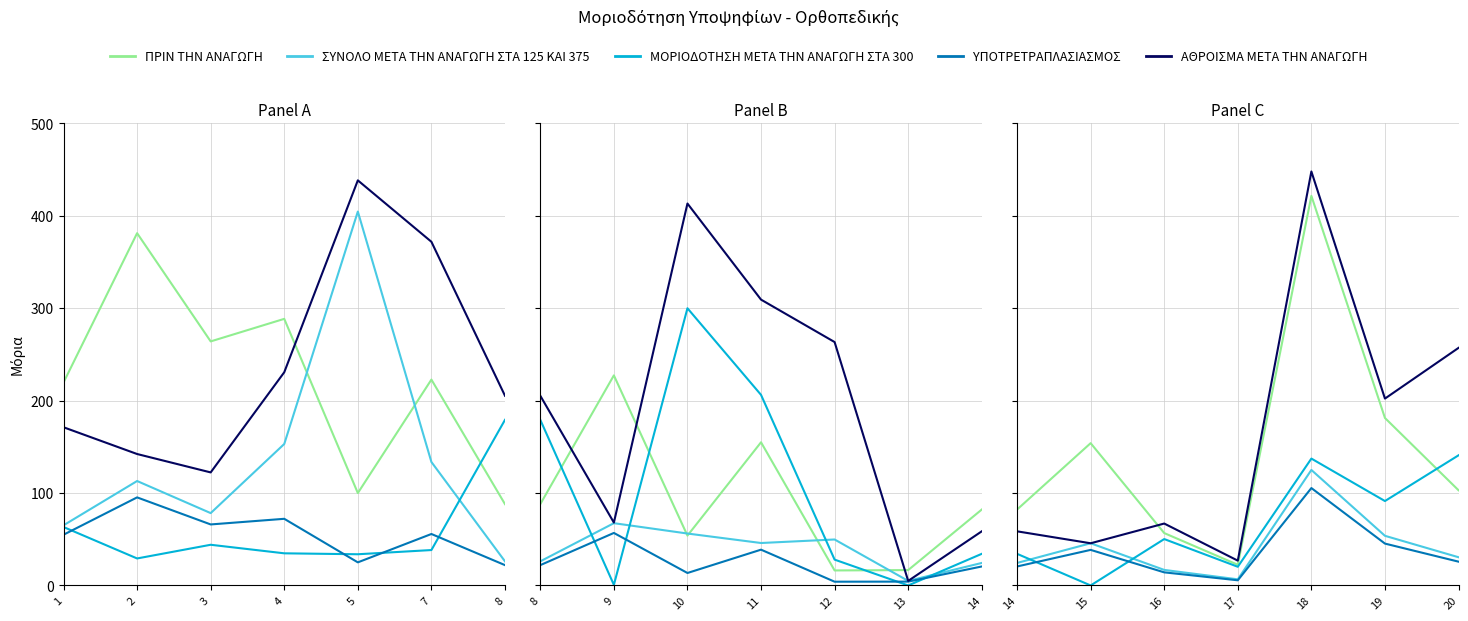

What is the greatest value displayed?

448.0